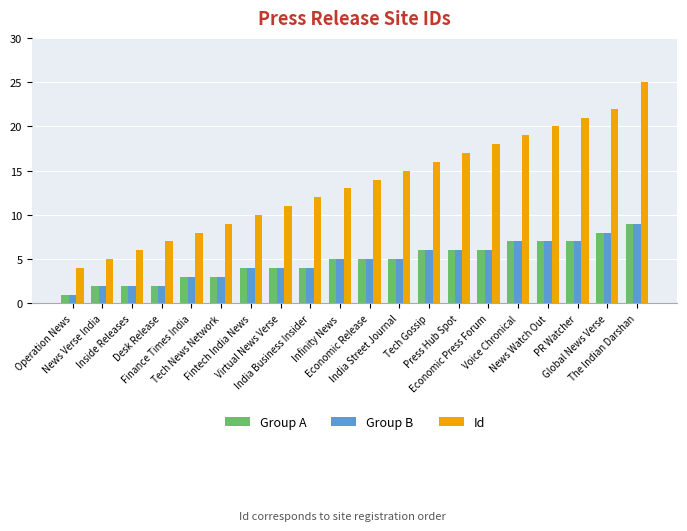

What is the average value of the Id series?

14